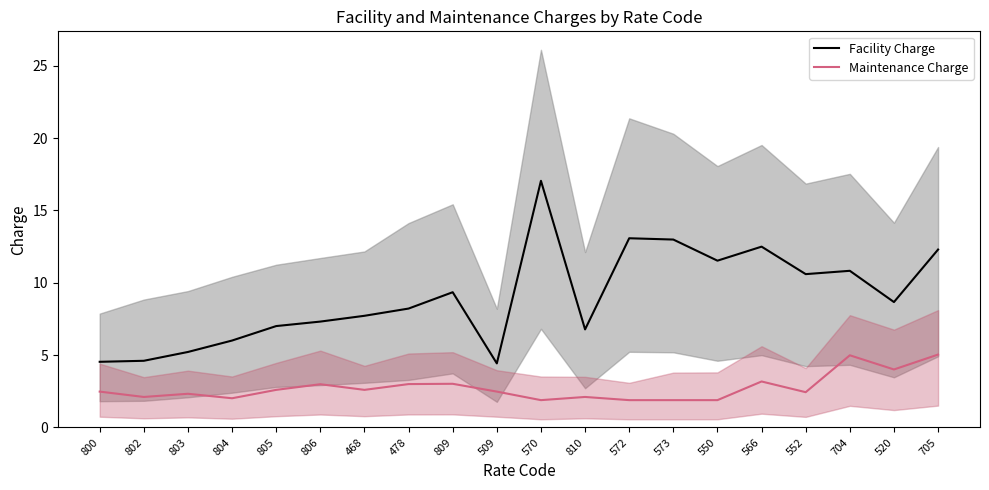

At how many categories does at least one series exceed 12?

5